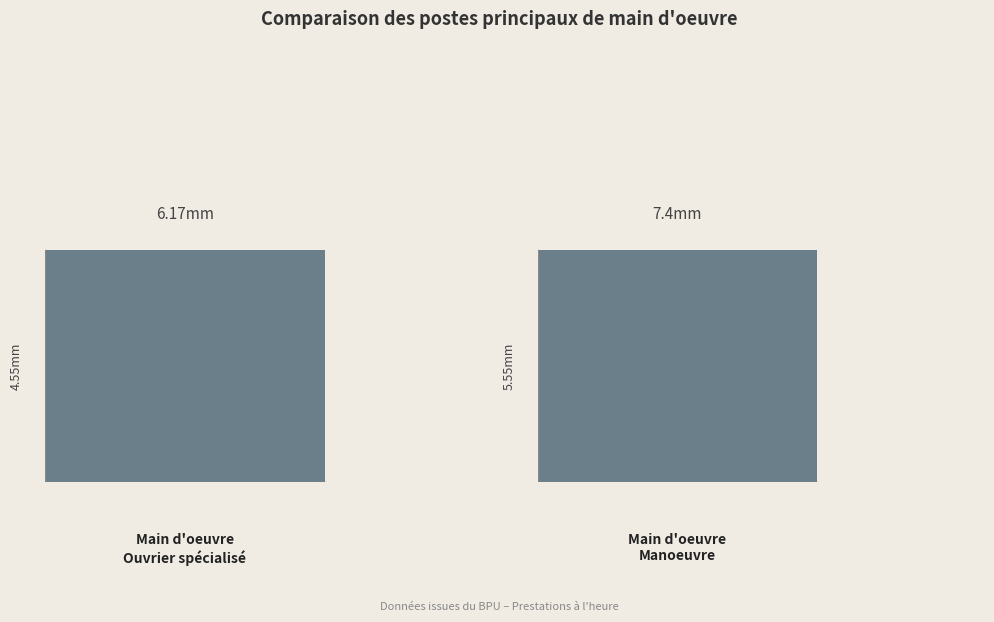

True or false: Hauteur (mm) has a value of 5.5 at Manœuvre.

True